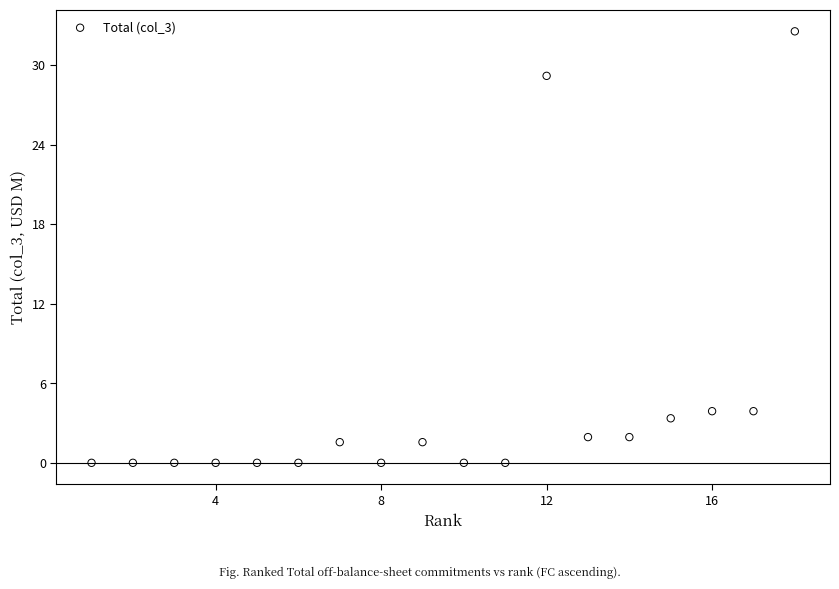

What is the range of X values (max minus min)?

17.0